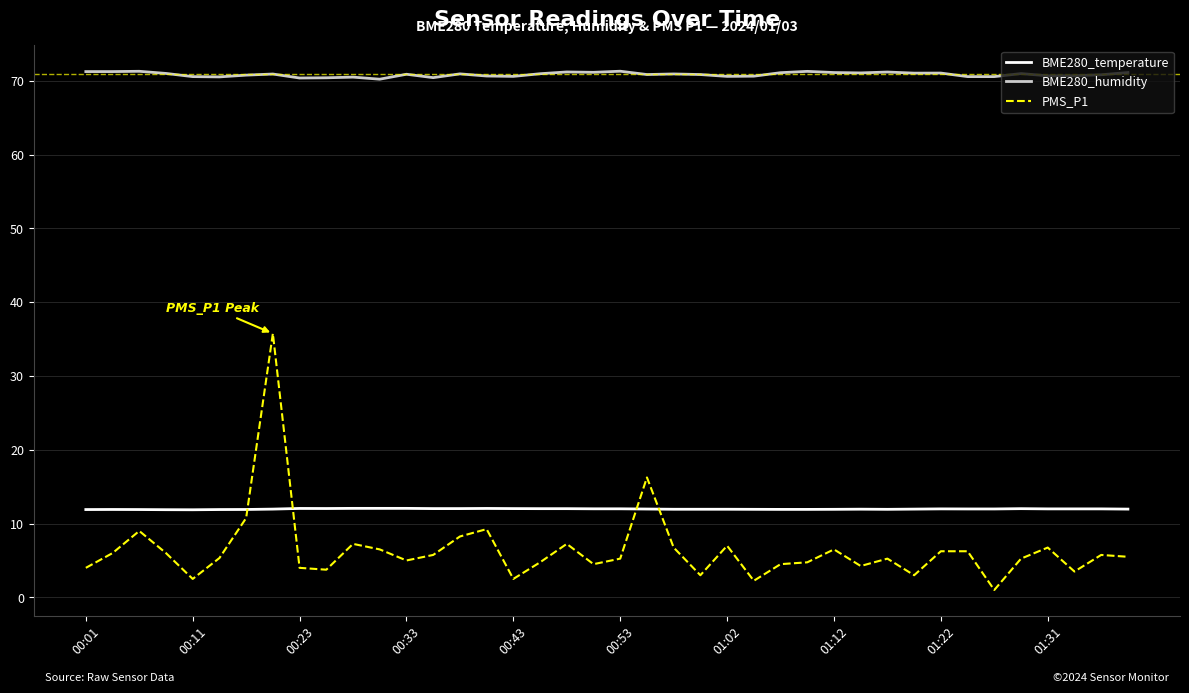

What is the maximum value for BME280_temperature?

12.1